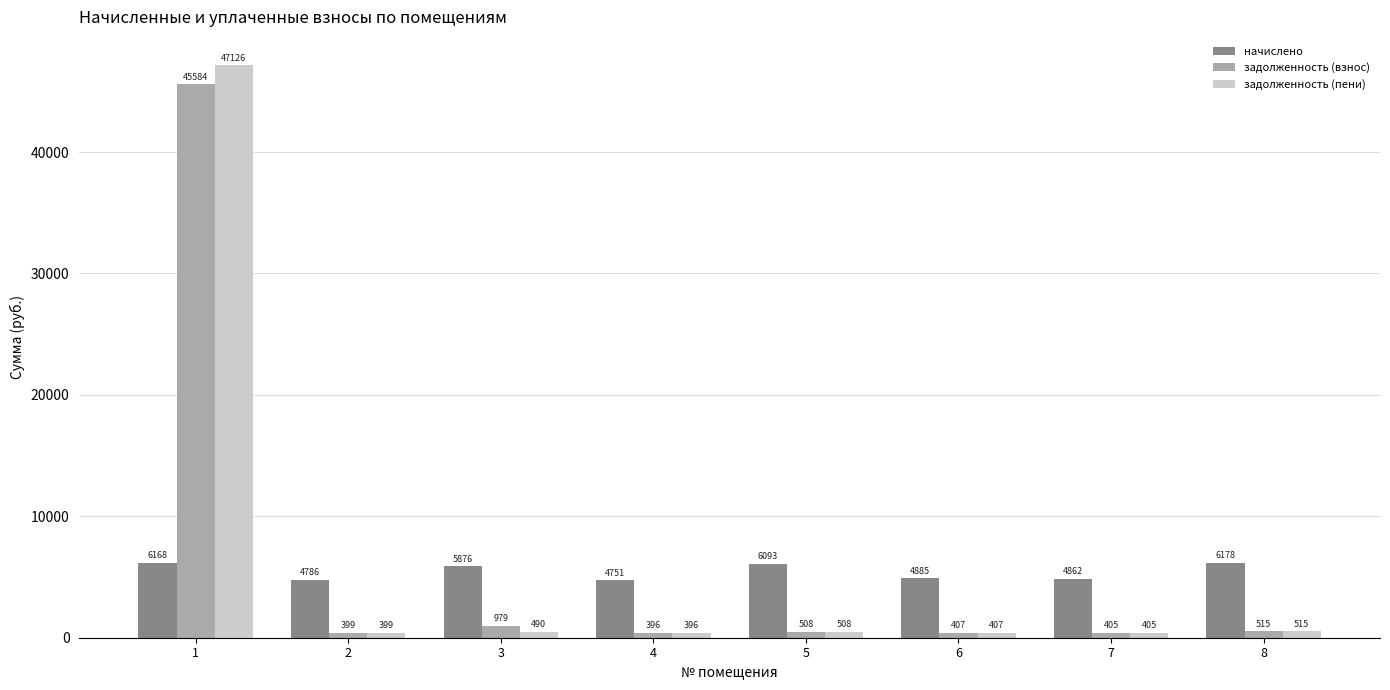

Rank the categories by задолженность (взнос) value from highest to lowest.

1, 3, 8, 5, 6, 7, 2, 4